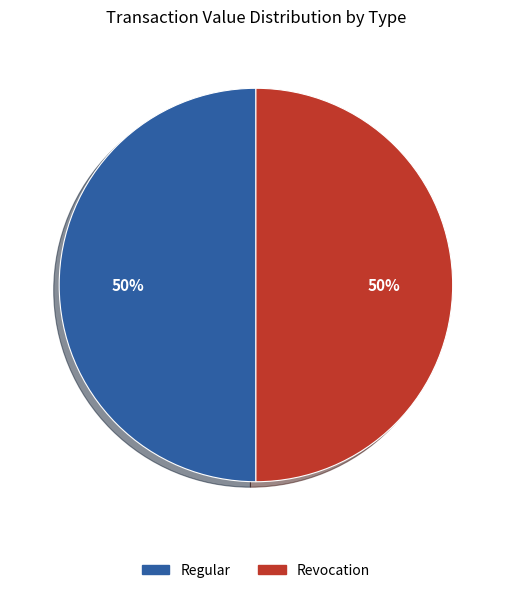

To the nearest percent, what is the average slice percentage?

50%